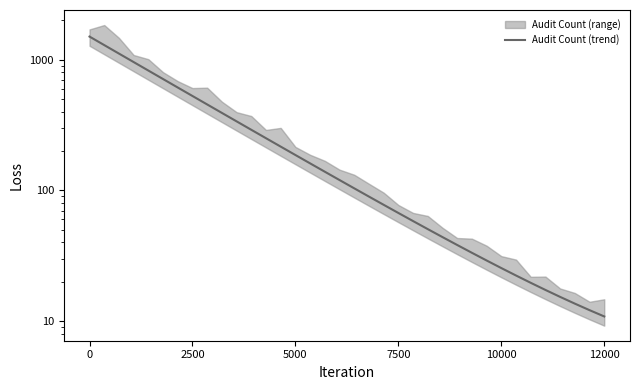

What is the label of the 19th point from the right?

17